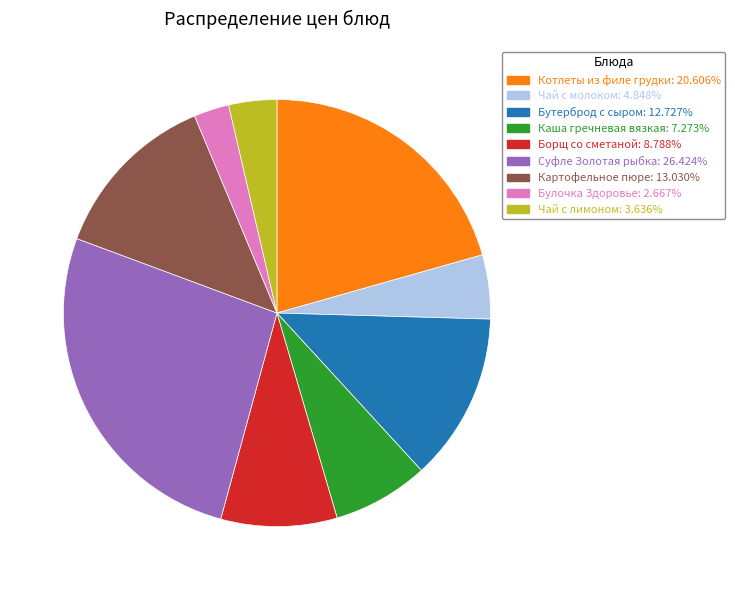

Is there any slice that represents more than half of the pie?

No